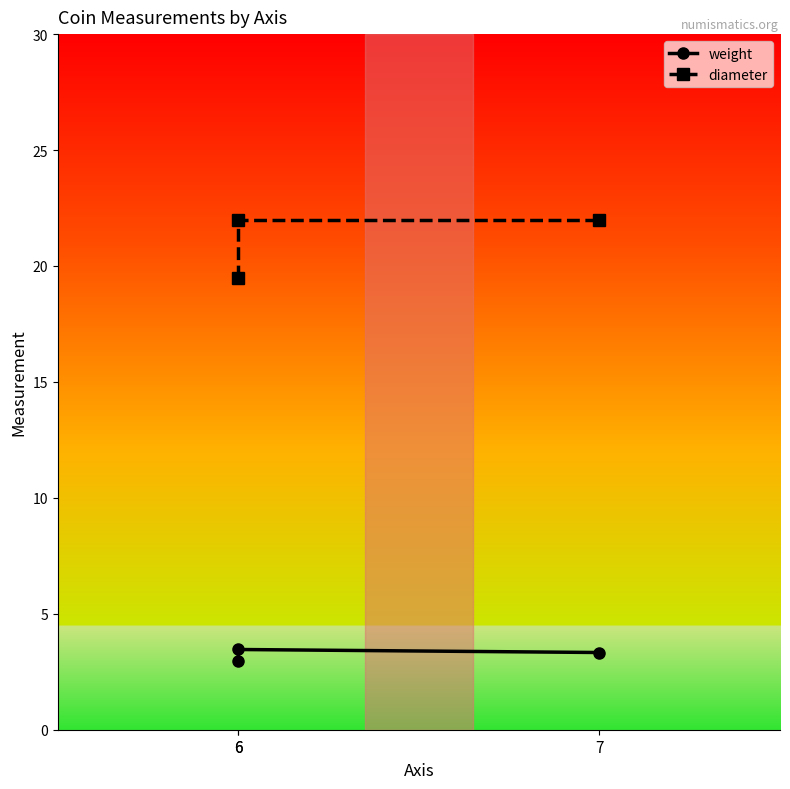

What is the sum of all weight values?

9.8